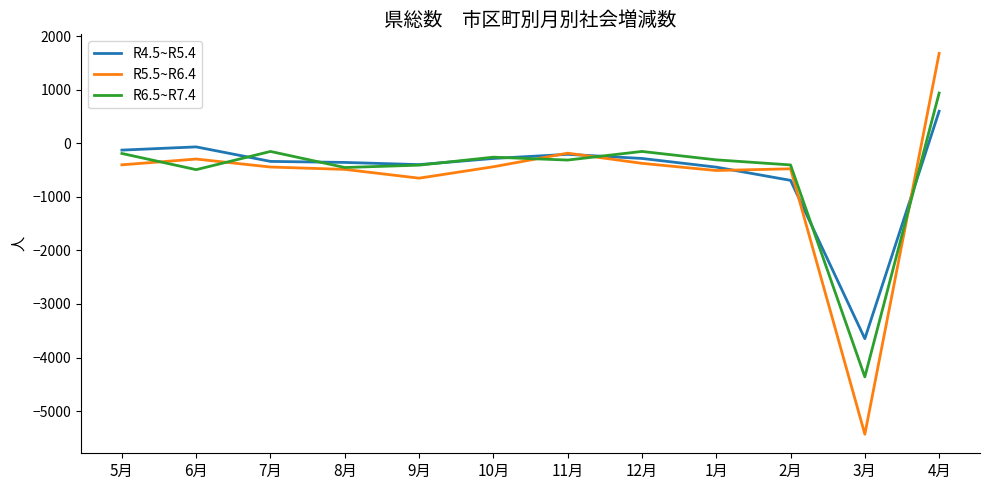

At which category is the sum across all series the highest?

4月